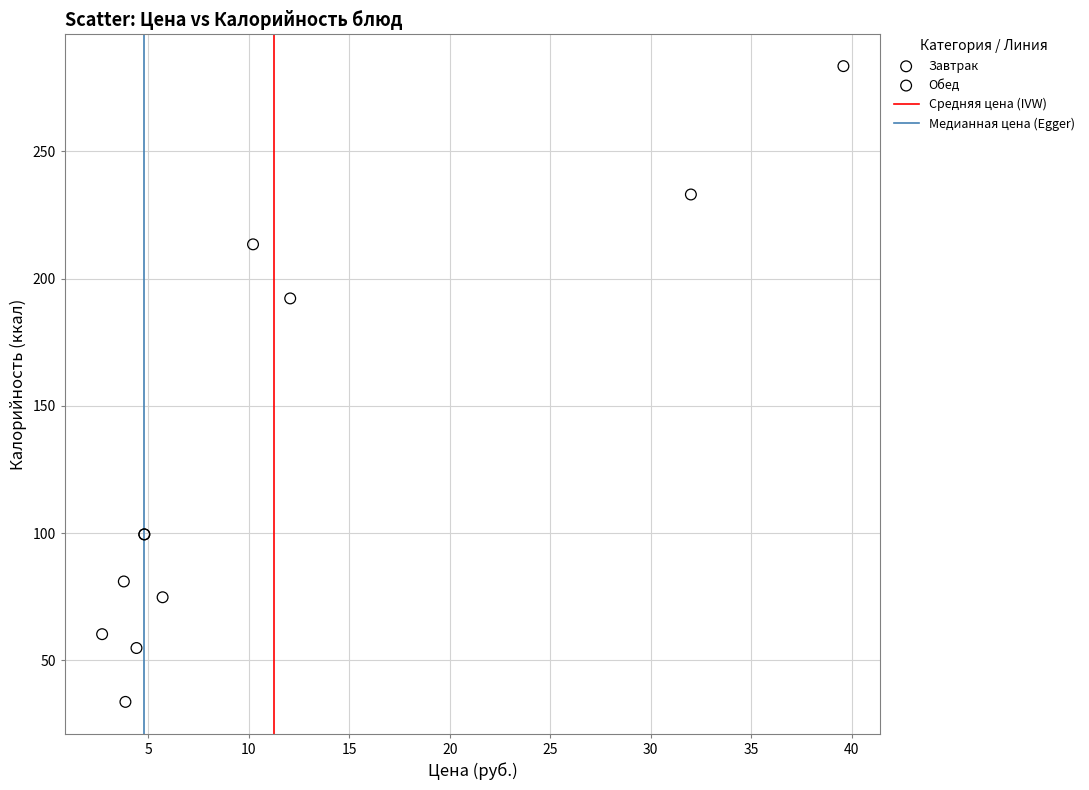

Which series contains the highest Y value?

Обед